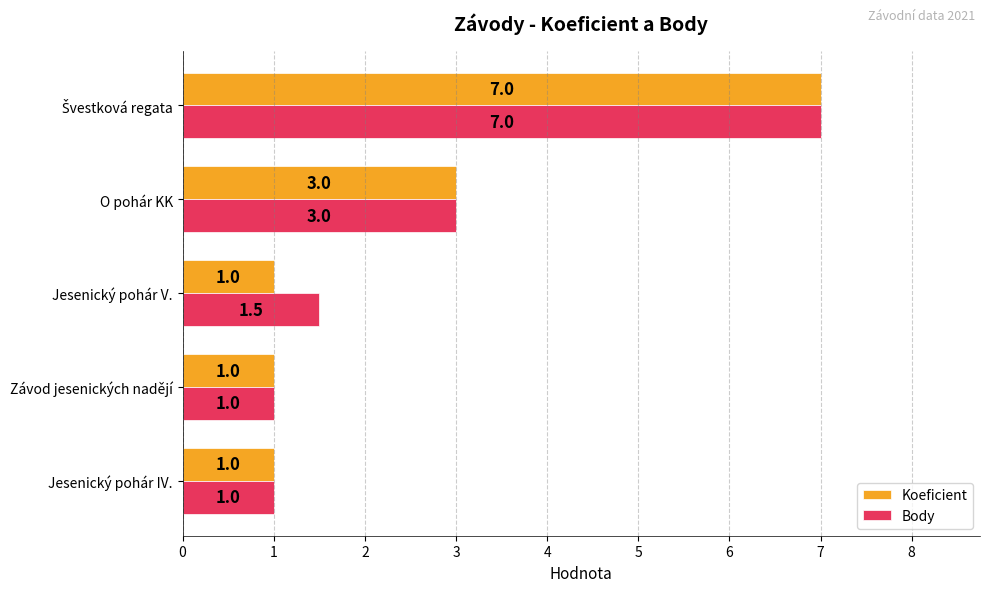

Between Jesenický pohár IV. and Jesenický pohár V., which series saw the biggest shift?

Body